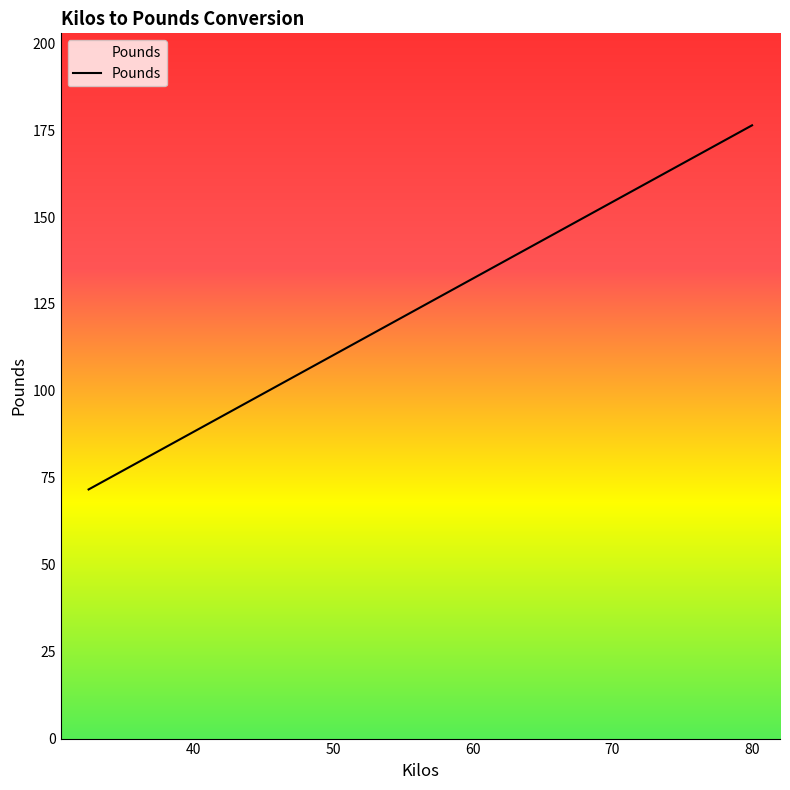

What is the difference between the maximum and second lowest values?

99.2